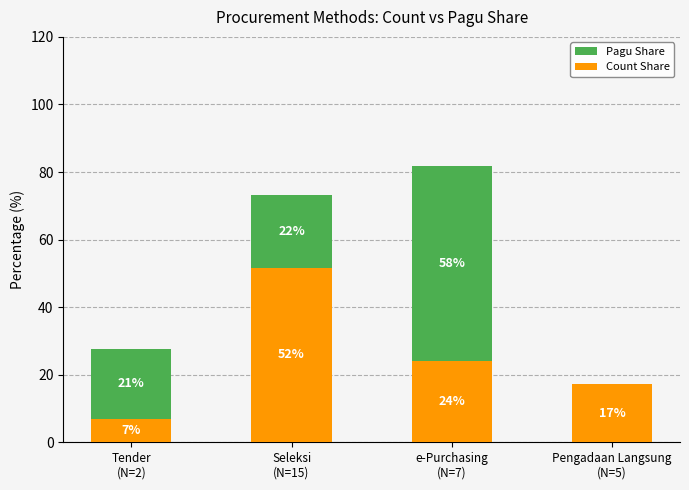

Does the chart contain stacked bars?

Yes